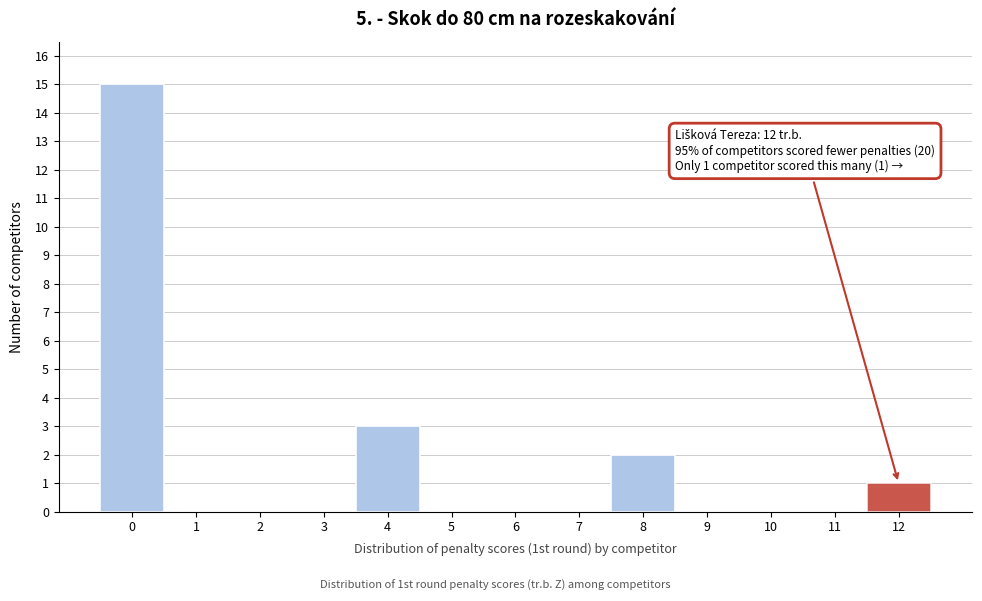

Which range on the x-axis has the tallest bar?

-0.5 to 0.5